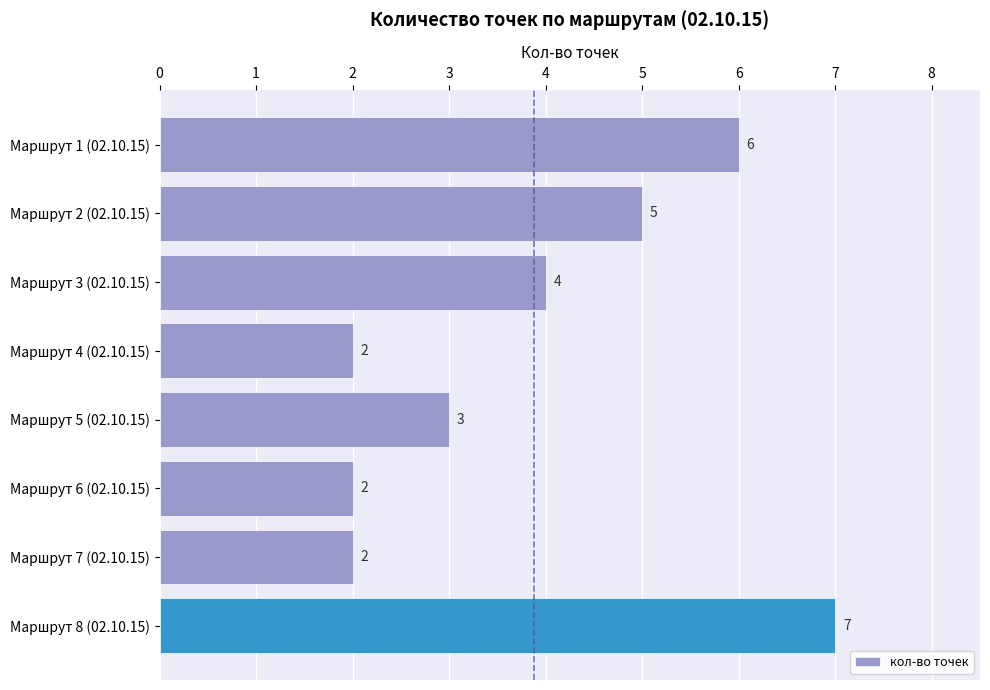

What is the greatest value displayed?

7